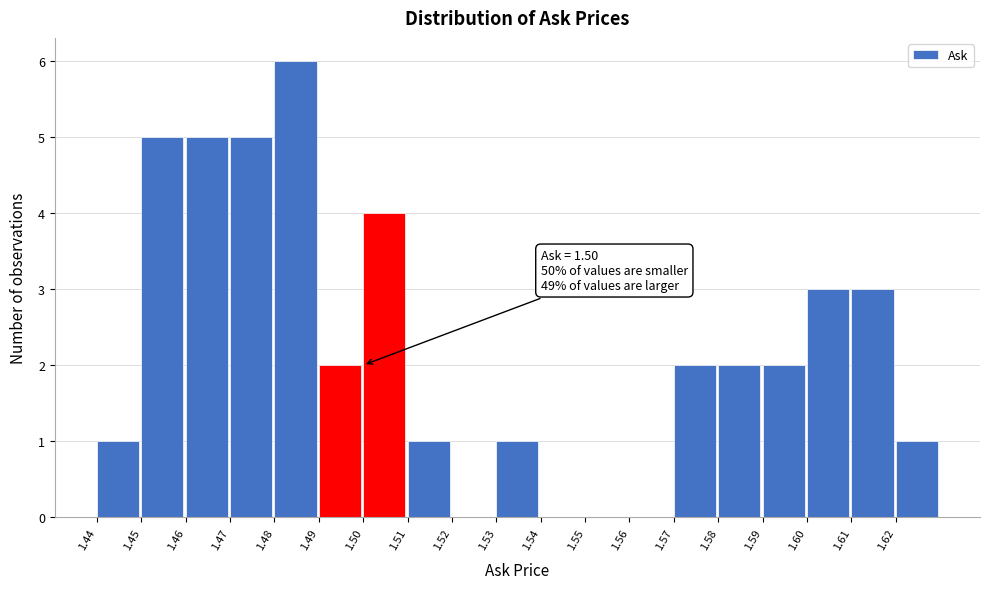

Over which range of the x-axis is the bar tallest?

1.48 to 1.49